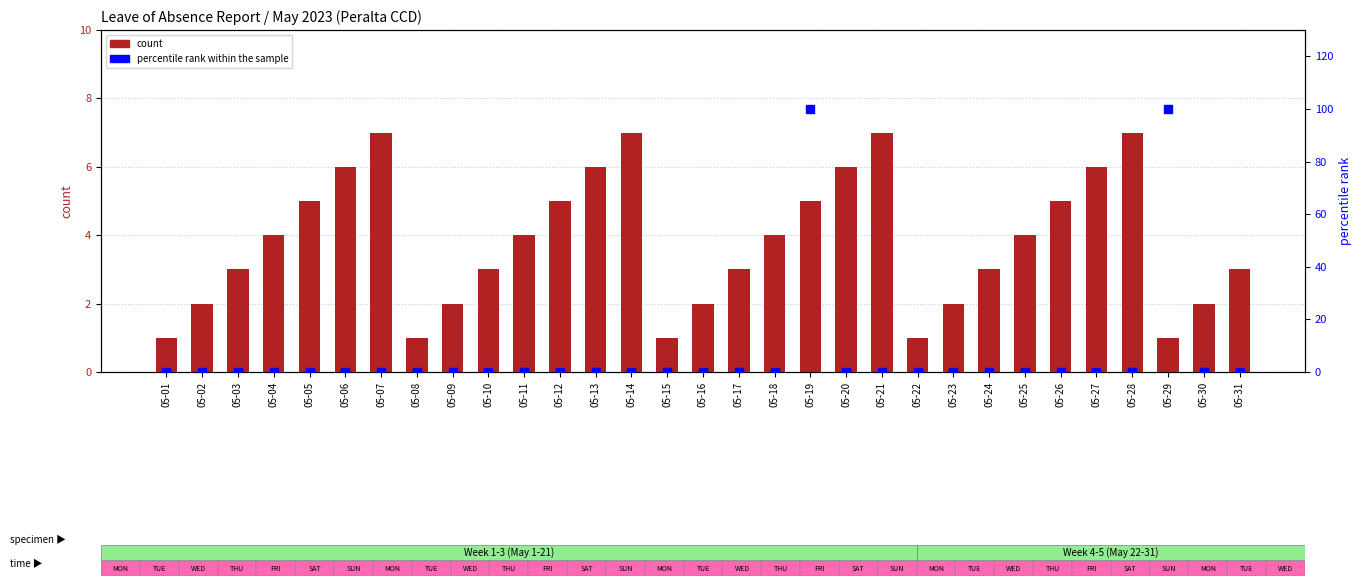

Which series has the largest total across all categories?

percentile rank within the sample